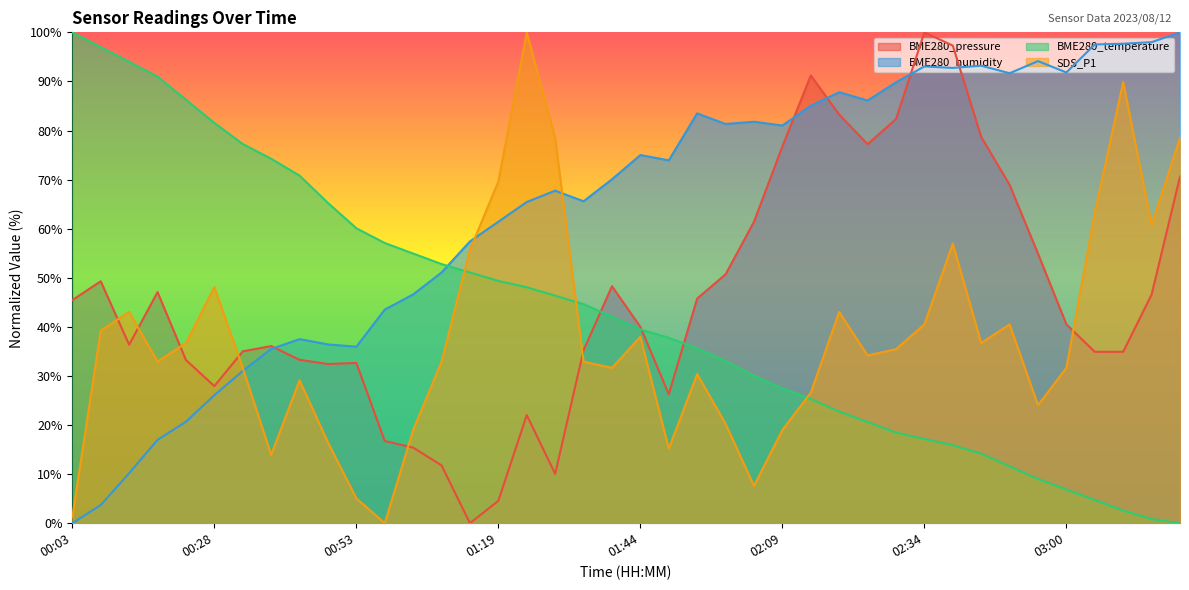

At 01:14, list the series in order from smallest to largest.

BME280_pressure, BME280_temperature, SDS_P1, BME280_humidity